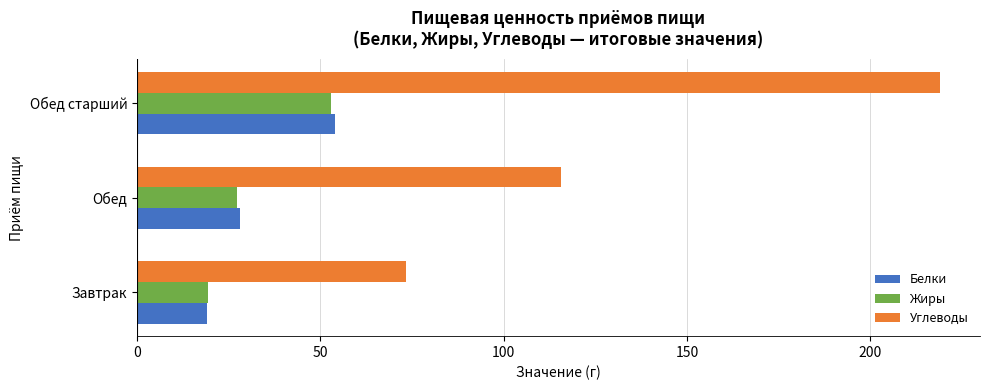

What value does the Белки series have at Завтрак?

19.1